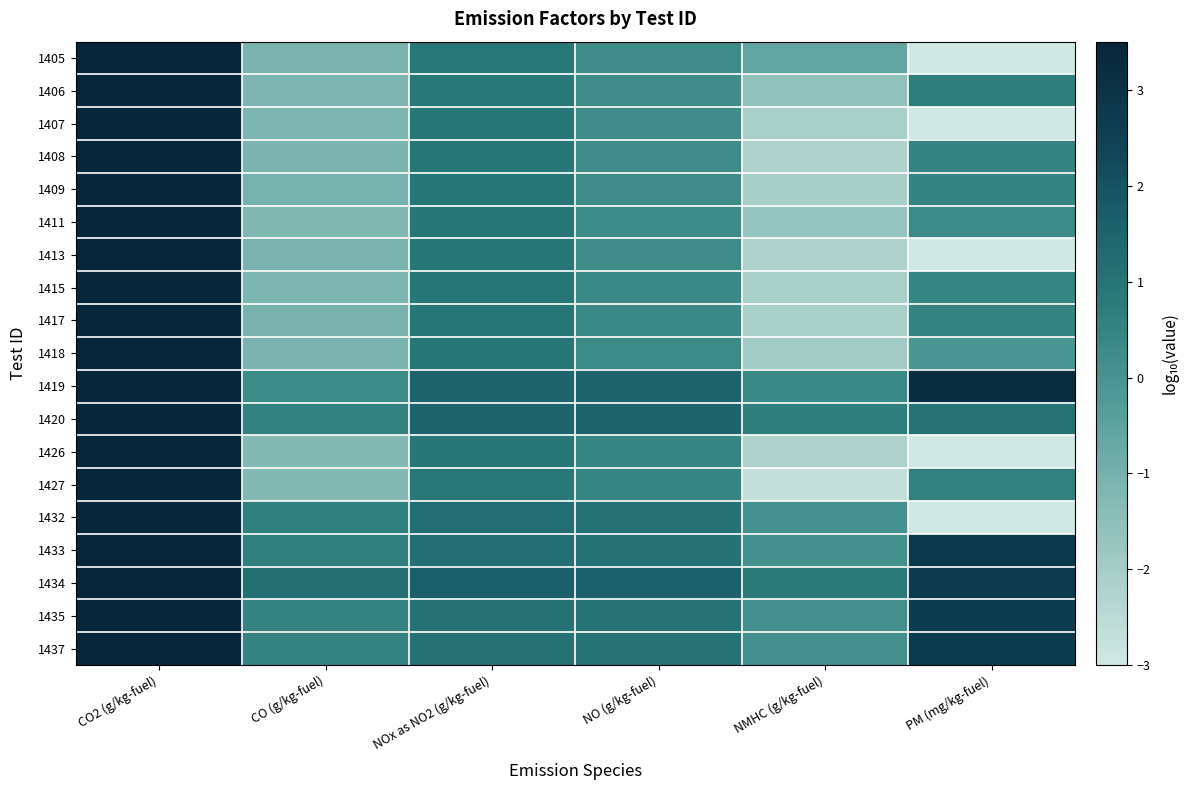

Reading left to right, what are all the values shown in this chart?

1405: CO2 (g/kg-fuel)=3.5	CO (g/kg-fuel)=-1.1	NOx as NO2 (g/kg-fuel)=0.9	NO (g/kg-fuel)=0.2	NMHC (g/kg-fuel)=-0.6	PM (mg/kg-fuel)=-3.0
1406: CO2 (g/kg-fuel)=3.5	CO (g/kg-fuel)=-1.2	NOx as NO2 (g/kg-fuel)=0.9	NO (g/kg-fuel)=0.2	NMHC (g/kg-fuel)=-1.6	PM (mg/kg-fuel)=0.7
1407: CO2 (g/kg-fuel)=3.5	CO (g/kg-fuel)=-1.1	NOx as NO2 (g/kg-fuel)=0.9	NO (g/kg-fuel)=0.2	NMHC (g/kg-fuel)=-2.1	PM (mg/kg-fuel)=-3.0
1408: CO2 (g/kg-fuel)=3.5	CO (g/kg-fuel)=-1.1	NOx as NO2 (g/kg-fuel)=0.9	NO (g/kg-fuel)=0.2	NMHC (g/kg-fuel)=-2.2	PM (mg/kg-fuel)=0.5
1409: CO2 (g/kg-fuel)=3.5	CO (g/kg-fuel)=-1.0	NOx as NO2 (g/kg-fuel)=0.9	NO (g/kg-fuel)=0.3	NMHC (g/kg-fuel)=-2.0	PM (mg/kg-fuel)=0.5
1411: CO2 (g/kg-fuel)=3.5	CO (g/kg-fuel)=-1.2	NOx as NO2 (g/kg-fuel)=0.9	NO (g/kg-fuel)=0.3	NMHC (g/kg-fuel)=-1.7	PM (mg/kg-fuel)=0.3
1413: CO2 (g/kg-fuel)=3.5	CO (g/kg-fuel)=-1.1	NOx as NO2 (g/kg-fuel)=0.9	NO (g/kg-fuel)=0.3	NMHC (g/kg-fuel)=-2.2	PM (mg/kg-fuel)=-3.0
1415: CO2 (g/kg-fuel)=3.5	CO (g/kg-fuel)=-1.1	NOx as NO2 (g/kg-fuel)=0.9	NO (g/kg-fuel)=0.3	NMHC (g/kg-fuel)=-2.1	PM (mg/kg-fuel)=0.4
1417: CO2 (g/kg-fuel)=3.5	CO (g/kg-fuel)=-1.1	NOx as NO2 (g/kg-fuel)=0.9	NO (g/kg-fuel)=0.3	NMHC (g/kg-fuel)=-2.1	PM (mg/kg-fuel)=0.5
1418: CO2 (g/kg-fuel)=3.5	CO (g/kg-fuel)=-1.1	NOx as NO2 (g/kg-fuel)=0.9	NO (g/kg-fuel)=0.3	NMHC (g/kg-fuel)=-1.9	PM (mg/kg-fuel)=-0.1
1419: CO2 (g/kg-fuel)=3.5	CO (g/kg-fuel)=0.3	NOx as NO2 (g/kg-fuel)=1.5	NO (g/kg-fuel)=1.5	NMHC (g/kg-fuel)=0.3	PM (mg/kg-fuel)=3.2
1420: CO2 (g/kg-fuel)=3.5	CO (g/kg-fuel)=0.5	NOx as NO2 (g/kg-fuel)=1.5	NO (g/kg-fuel)=1.5	NMHC (g/kg-fuel)=0.7	PM (mg/kg-fuel)=1.0
1426: CO2 (g/kg-fuel)=3.5	CO (g/kg-fuel)=-1.3	NOx as NO2 (g/kg-fuel)=0.9	NO (g/kg-fuel)=0.4	NMHC (g/kg-fuel)=-2.2	PM (mg/kg-fuel)=-3.0
1427: CO2 (g/kg-fuel)=3.5	CO (g/kg-fuel)=-1.3	NOx as NO2 (g/kg-fuel)=0.9	NO (g/kg-fuel)=0.5	NMHC (g/kg-fuel)=-2.7	PM (mg/kg-fuel)=0.6
1432: CO2 (g/kg-fuel)=3.5	CO (g/kg-fuel)=0.6	NOx as NO2 (g/kg-fuel)=1.1	NO (g/kg-fuel)=1.1	NMHC (g/kg-fuel)=0.1	PM (mg/kg-fuel)=-3.0
1433: CO2 (g/kg-fuel)=3.5	CO (g/kg-fuel)=0.6	NOx as NO2 (g/kg-fuel)=1.1	NO (g/kg-fuel)=1.1	NMHC (g/kg-fuel)=0.1	PM (mg/kg-fuel)=2.8
1434: CO2 (g/kg-fuel)=3.5	CO (g/kg-fuel)=1.1	NOx as NO2 (g/kg-fuel)=1.6	NO (g/kg-fuel)=1.6	NMHC (g/kg-fuel)=0.8	PM (mg/kg-fuel)=2.7
1435: CO2 (g/kg-fuel)=3.5	CO (g/kg-fuel)=0.5	NOx as NO2 (g/kg-fuel)=1.1	NO (g/kg-fuel)=1.0	NMHC (g/kg-fuel)=0.1	PM (mg/kg-fuel)=2.7
1437: CO2 (g/kg-fuel)=3.5	CO (g/kg-fuel)=0.5	NOx as NO2 (g/kg-fuel)=1.1	NO (g/kg-fuel)=1.0	NMHC (g/kg-fuel)=0.1	PM (mg/kg-fuel)=2.7